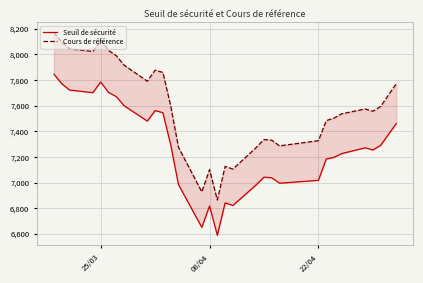

At how many categories does at least one series exceed 8146?

1